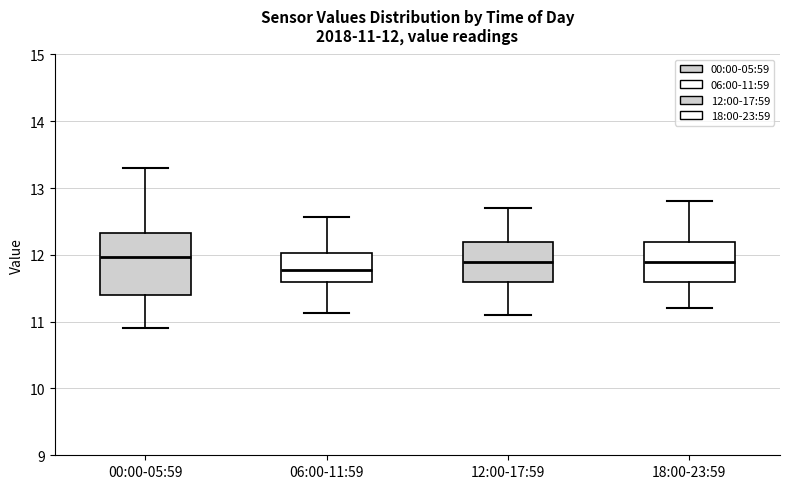

Which box's median line is the lowest?

06:00-11:59